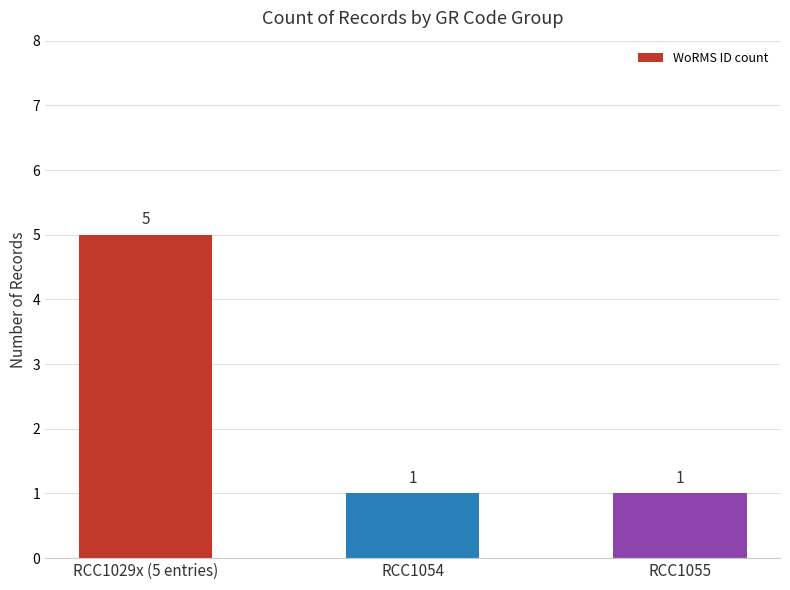

What is the smallest value displayed?

1